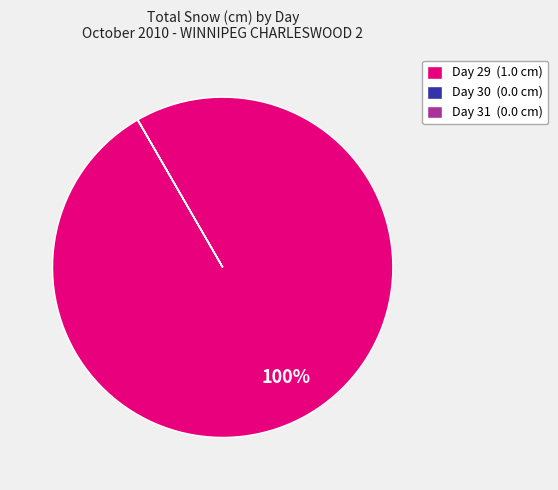

Which slice represents more than half of the pie?

Day 29 (1.0 cm)